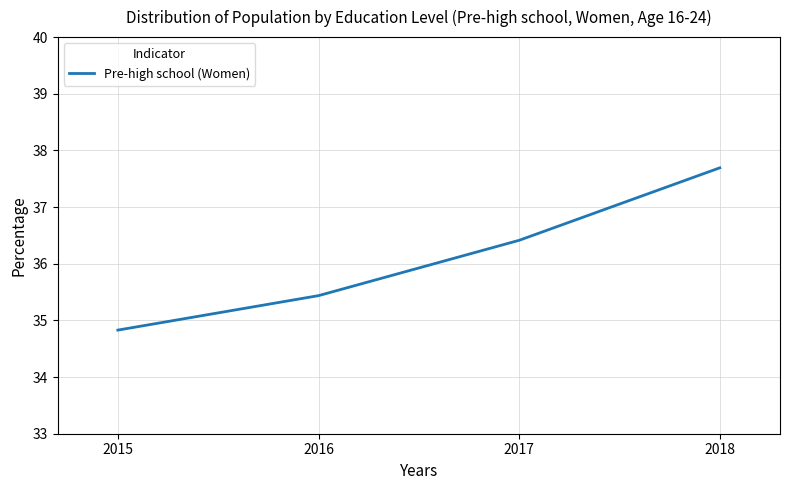

At which label is the value closest to 36?

2017